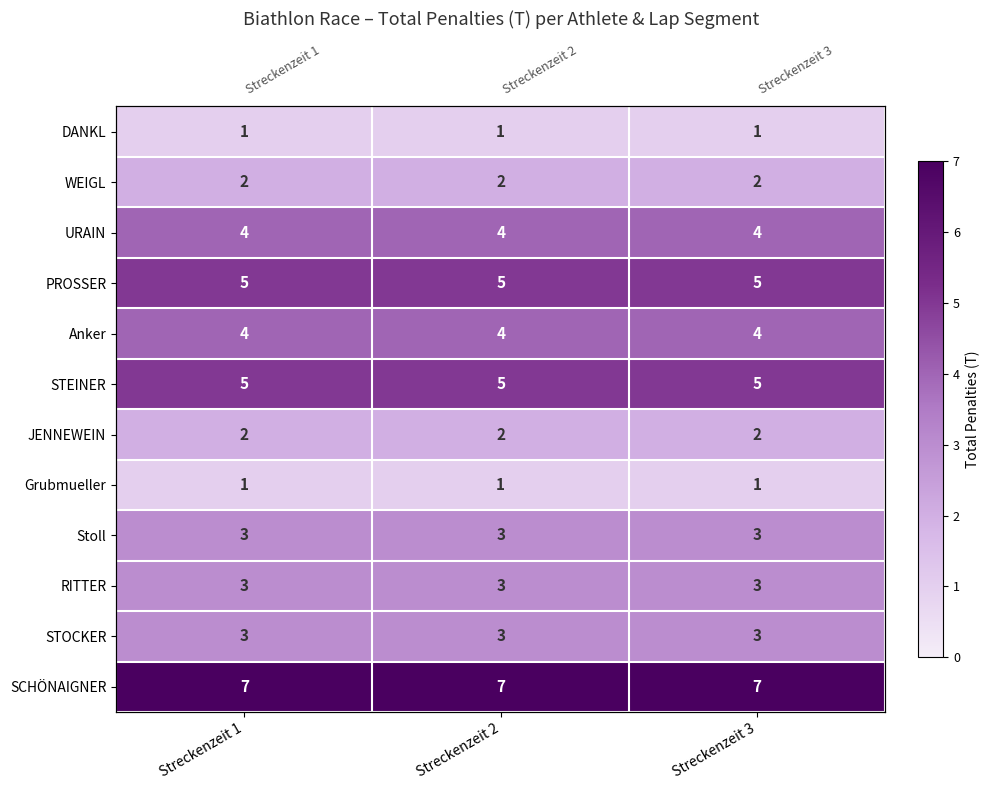

What is the smallest value displayed?

1